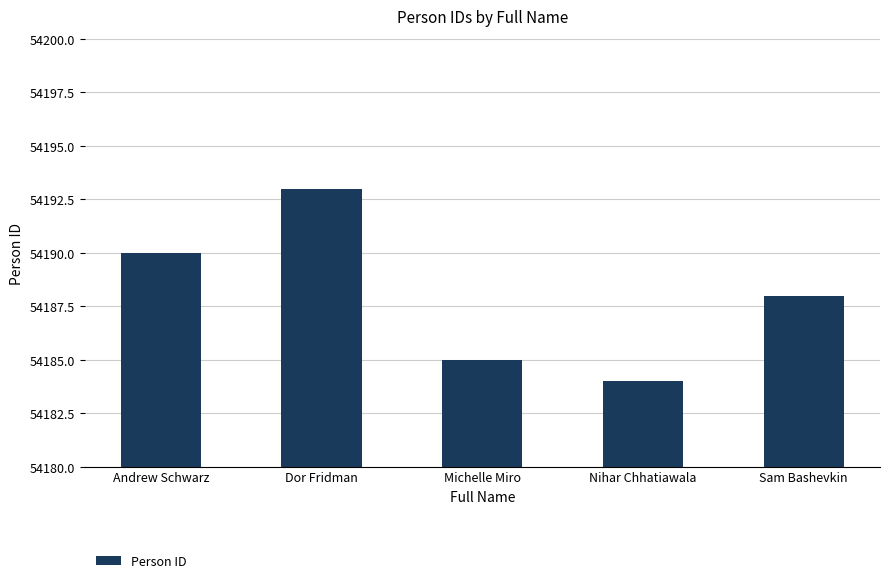

How many bars are there in total?

5